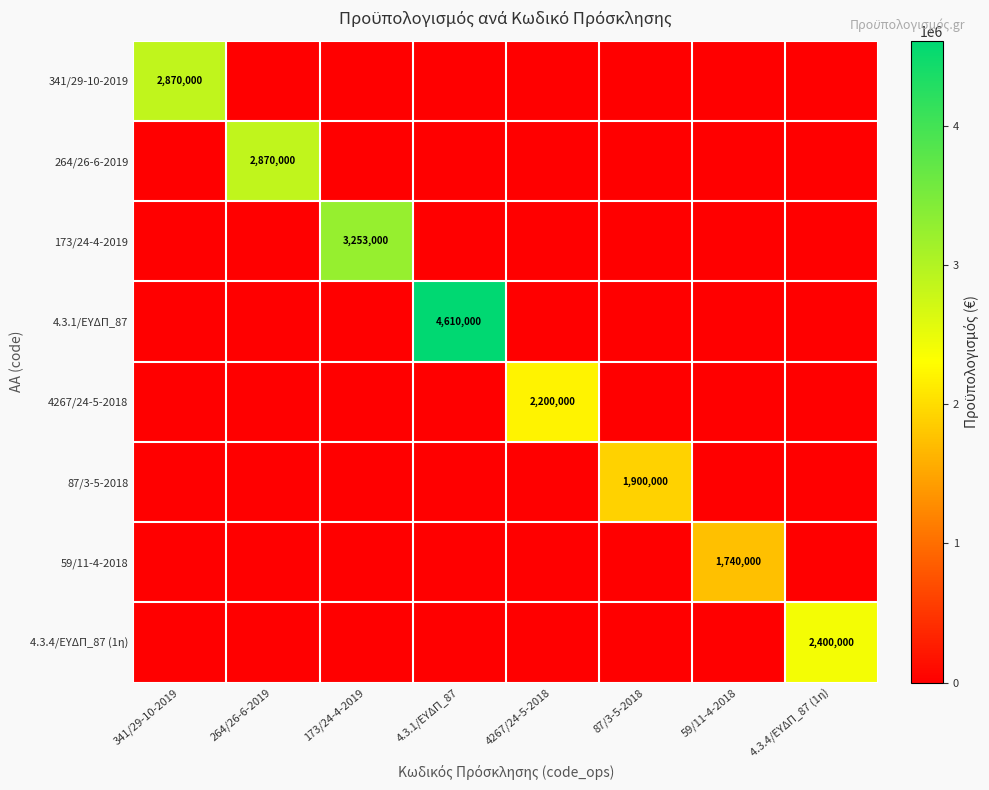

What is the difference between the 264/26-6-2019 values at 59/11-4-2018 and 264/26-6-2019?

2870000